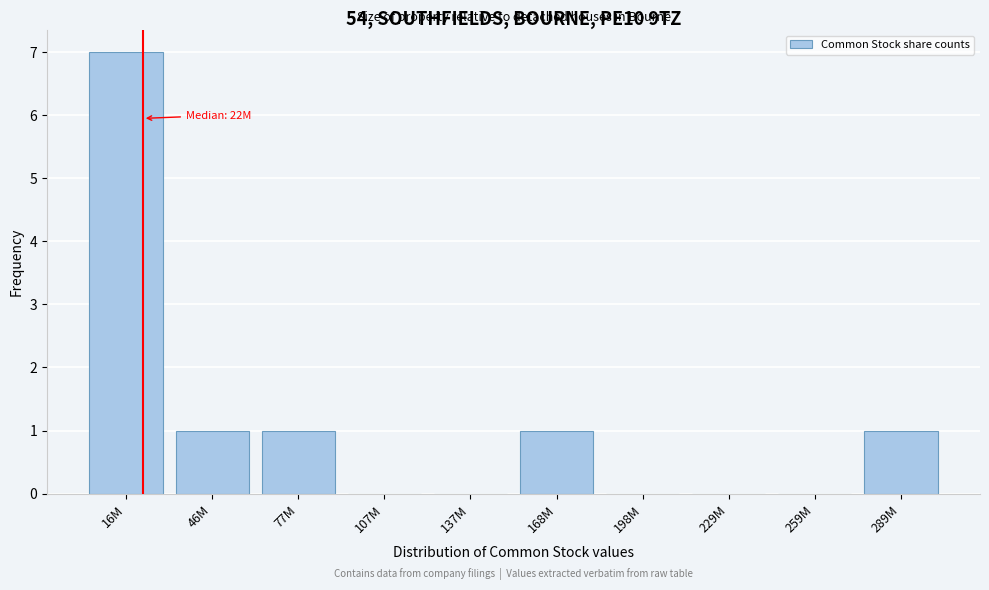

Reading right to left, what are all the values shown in this chart?

289M=1	259M=0	229M=0	198M=0	168M=1	137M=0	107M=0	77M=1	46M=1	16M=7